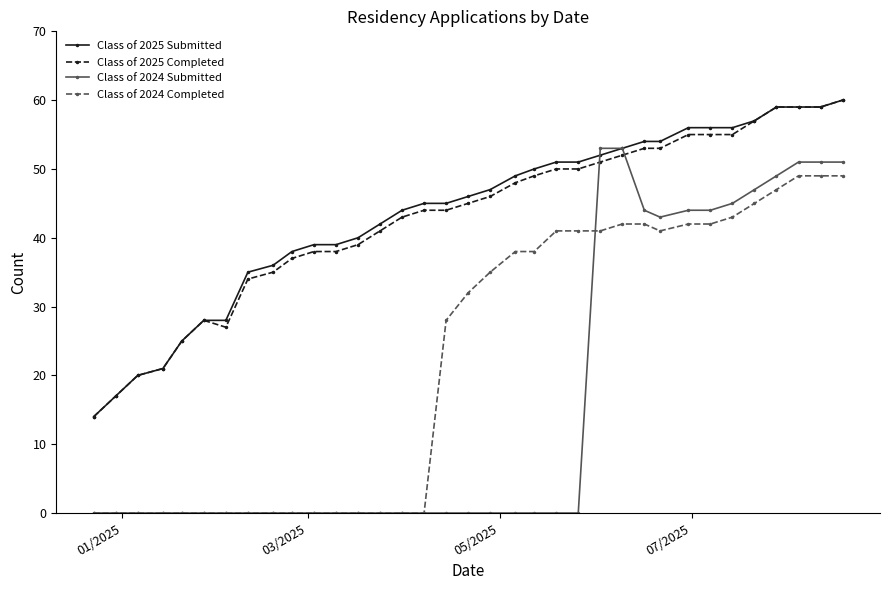

What is the value of the Class of 2025 Submitted point at the 13th from the left?

40